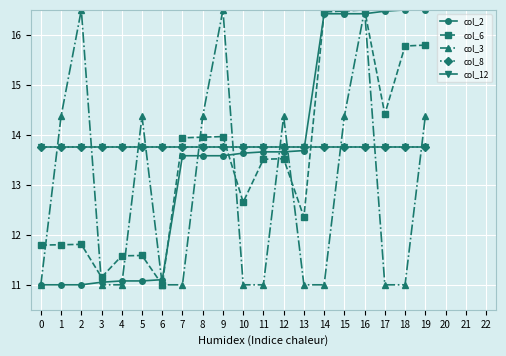

Reading left to right, list all the values displayed in this chart.

col_2: 0=11.0	1=11.0	2=11.0	3=11.1	4=11.1	5=11.1	6=11.1	7=13.6	8=13.6	9=13.6	10=13.6	11=13.7	12=13.7	13=13.7	14=16.4	15=16.4	16=16.4	17=16.5	18=16.5	19=16.5
col_6: 0=11.8	1=11.8	2=11.8	3=11.2	4=11.6	5=11.6	6=11.0	7=13.9	8=14.0	9=14.0	10=12.7	11=13.5	12=13.5	13=12.4	14=16.5	15=16.5	16=16.5	17=14.4	18=15.8	19=15.8
col_3: 0=11.0	1=14.4	2=16.5	3=11.0	4=11.0	5=14.4	6=11.0	7=11.0	8=14.4	9=16.5	10=11.0	11=11.0	12=14.4	13=11.0	14=11.0	15=14.4	16=16.5	17=11.0	18=11.0	19=14.4
col_8: 0=13.8	1=13.8	2=13.8	3=13.8	4=13.8	5=13.8	6=13.8	7=13.8	8=13.8	9=13.8	10=13.8	11=13.8	12=13.8	13=13.8	14=13.8	15=13.8	16=13.8	17=13.8	18=13.8	19=13.8
col_12: 0=13.8	1=13.8	2=13.8	3=13.8	4=13.8	5=13.8	6=13.8	7=13.8	8=13.8	9=13.8	10=13.8	11=13.8	12=13.8	13=13.8	14=13.8	15=13.8	16=13.8	17=13.8	18=13.8	19=13.8